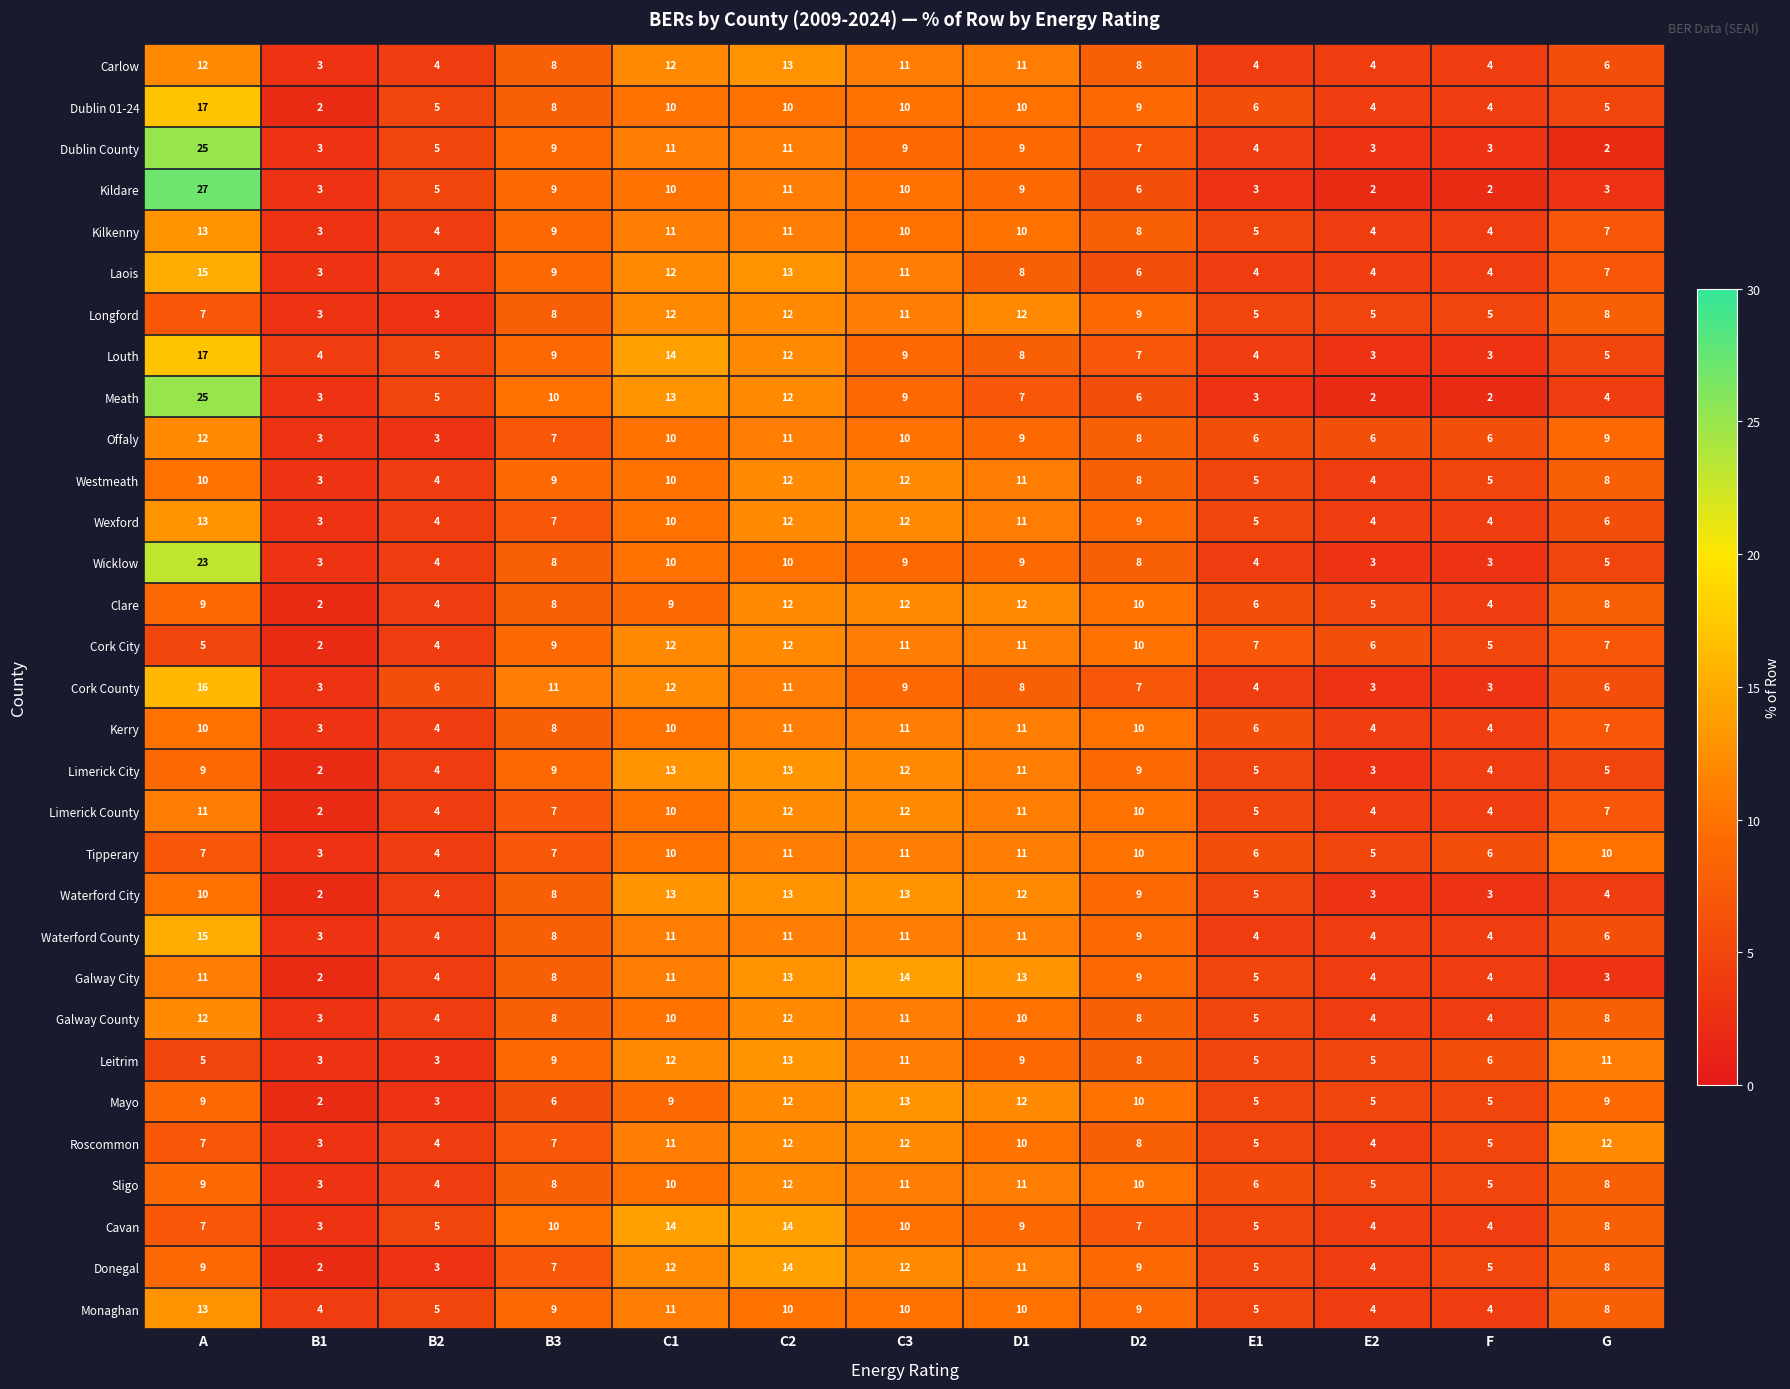

What is the difference between the second highest and second lowest values in the Westmeath series?

8